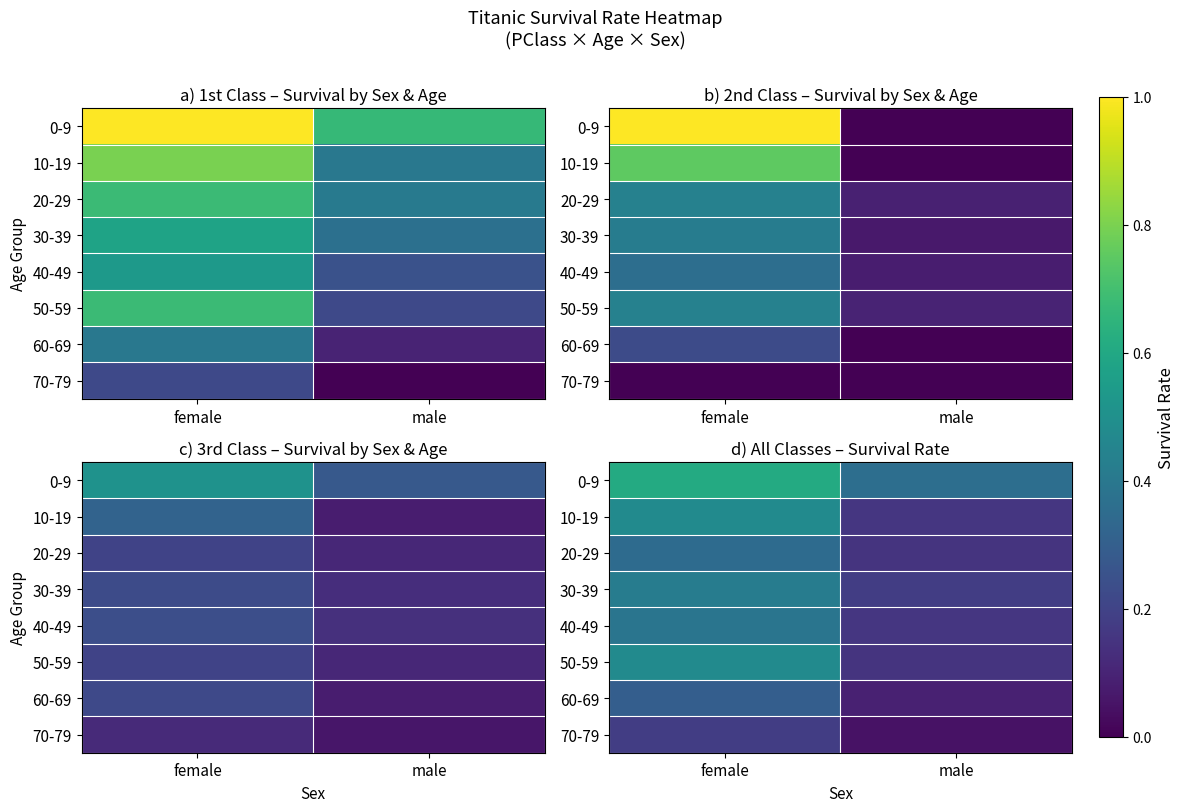

At which label does 10-19 reach its peak?

female